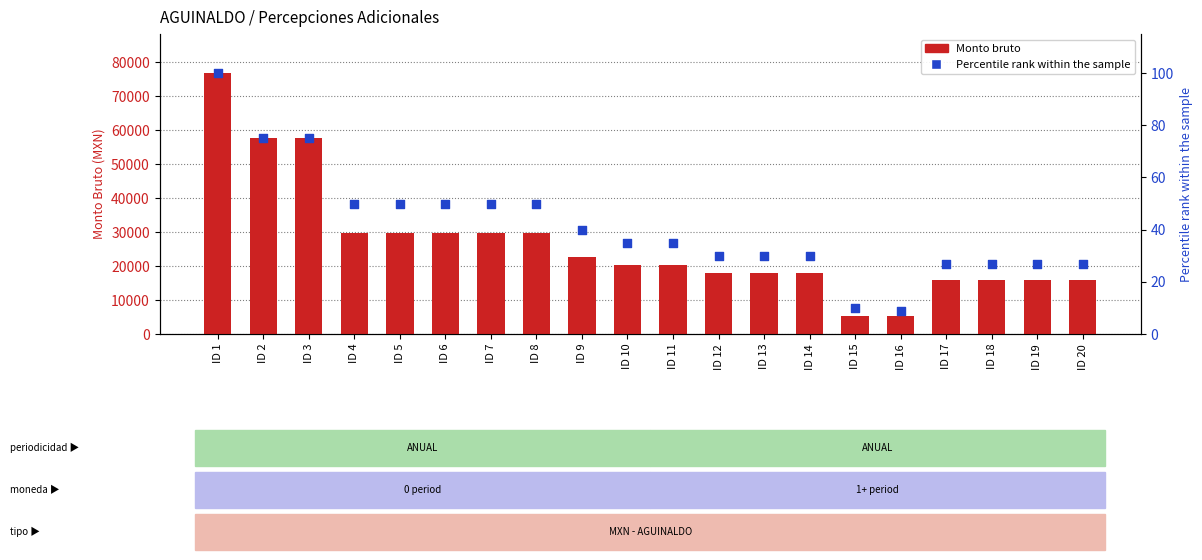

What are all the series names shown in the legend?

Monto bruto, Percentile rank within the sample